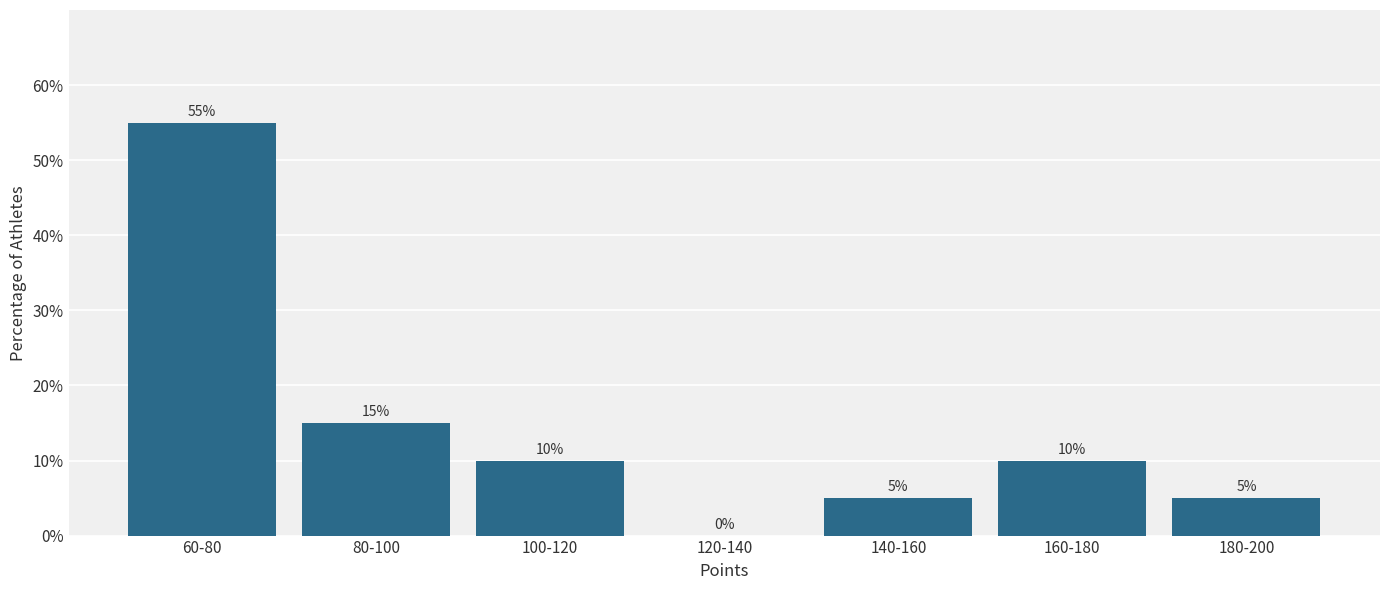

Reading left to right, extract all data points from this chart.

60-80=55.0	80-100=15.0	100-120=10.0	120-140=0.0	140-160=5.0	160-180=10.0	180-200=5.0